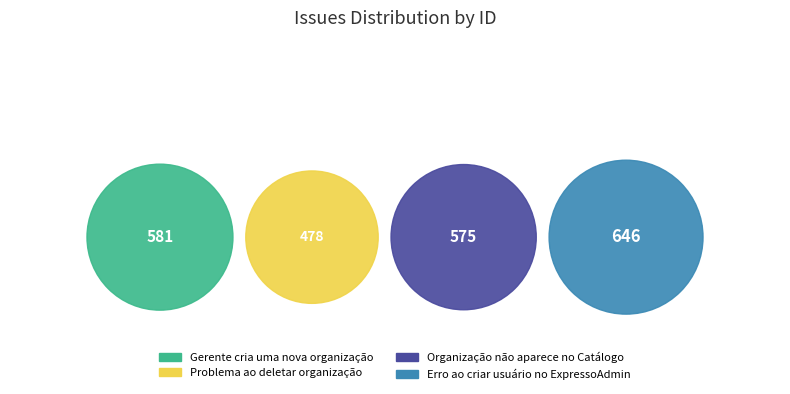

To the nearest percent, what is the difference between the largest and smallest slice percentages?

7%